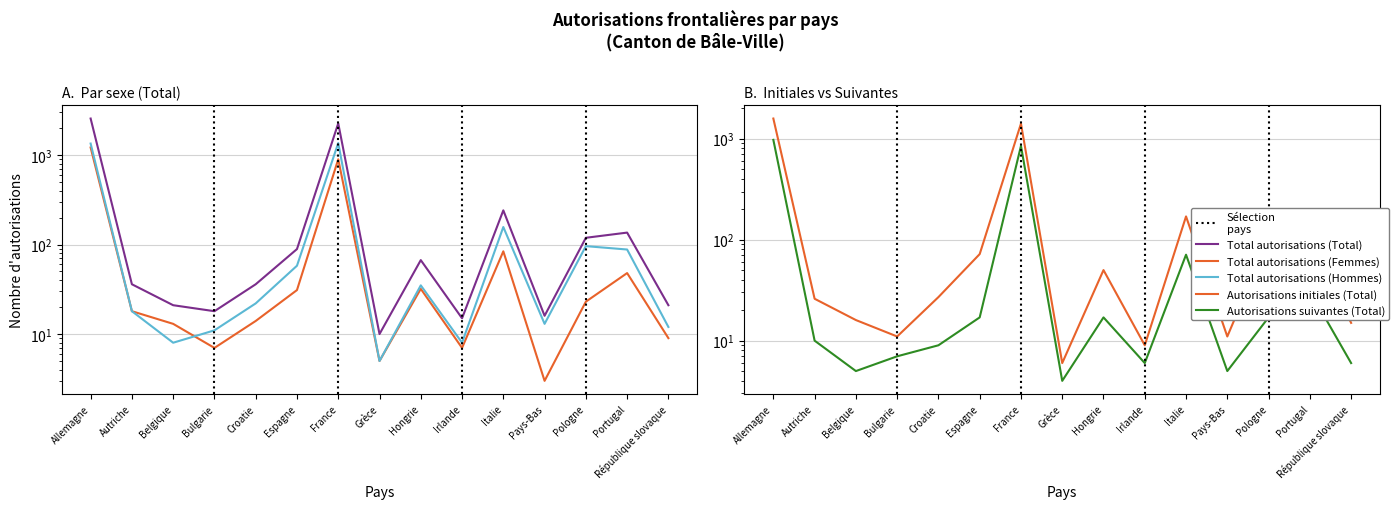

Reading left to right, extract all data points from this chart.

Total autorisations (Total): 2558	36	21	18	36	89	2259	10	67	15	241	16	119	136	21
Total autorisations (Femmes): 1214	18	13	7	14	31	897	5	32	7	84	3	23	48	9
Total autorisations (Hommes): 1344	18	8	11	22	58	1362	5	35	8	157	13	96	88	12
Autorisations initiales (Total): 1584	26	16	11	27	72	1411	6	50	9	170	11	102	105	15
Autorisations suivantes (Total): 974	10	5	7	9	17	848	4	17	6	71	5	17	31	6